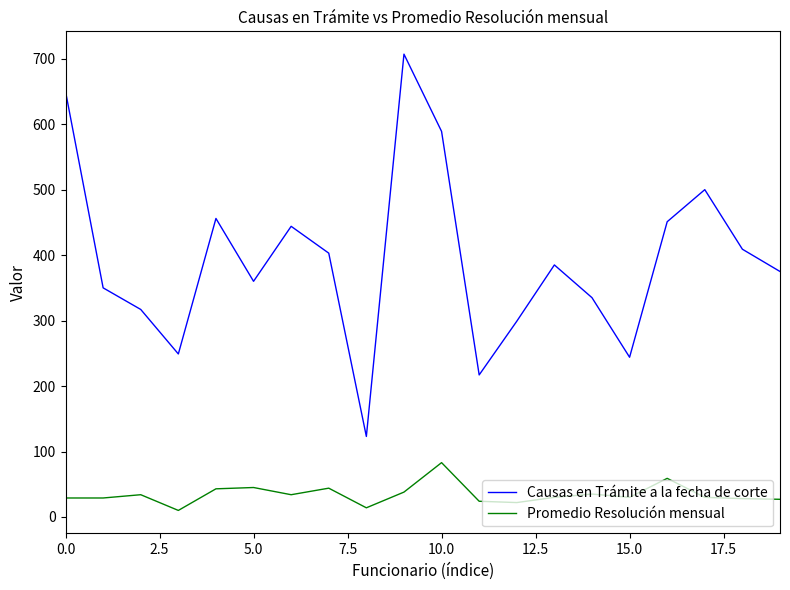

What is the highest value of the Causas en Trámite a la fecha de corte series?

707